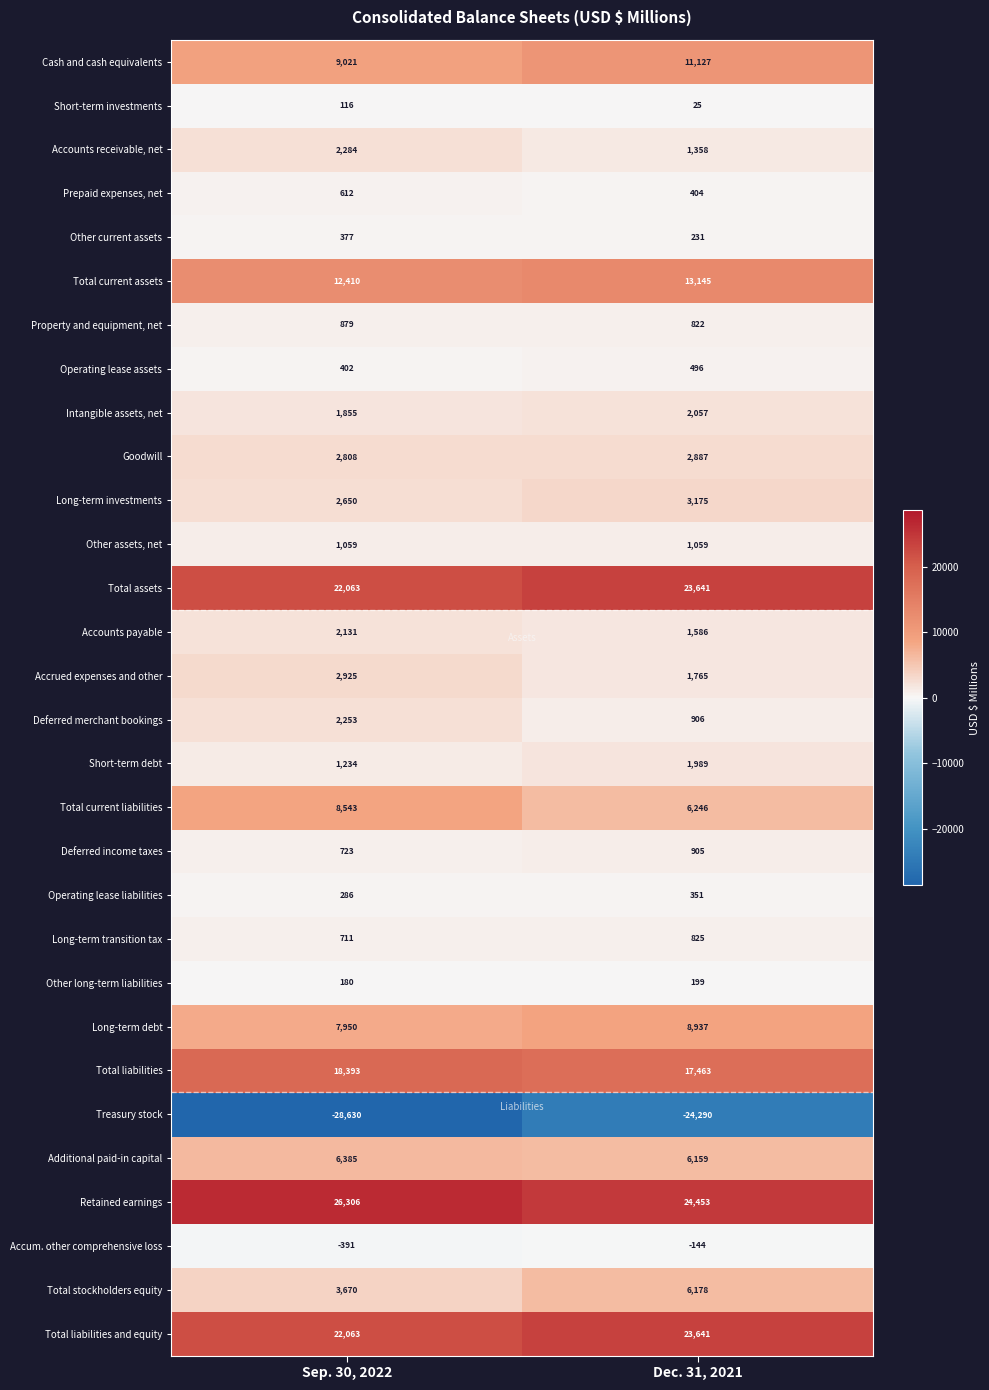

Read the Deferred merchant bookings value at Sep. 30, 2022, to the nearest 100.

2300